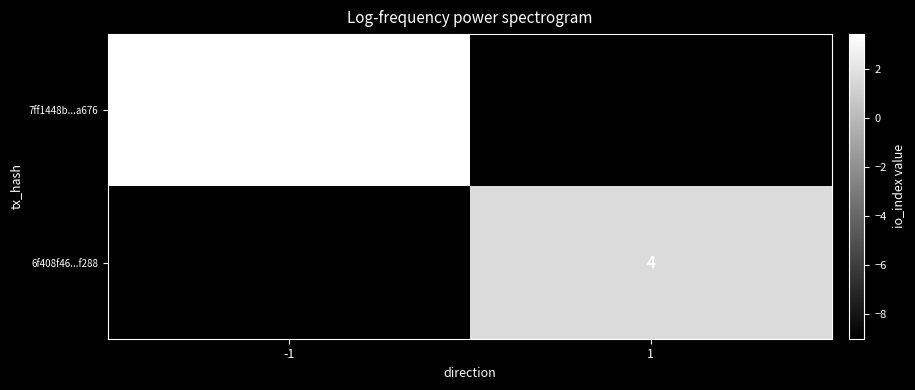

The value of 6f408f46...f288 at 1 is 2. True or false?

False